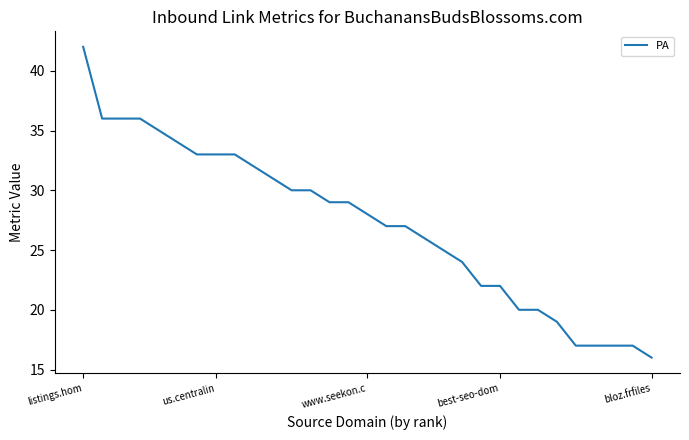

What is the sum of all values?

843